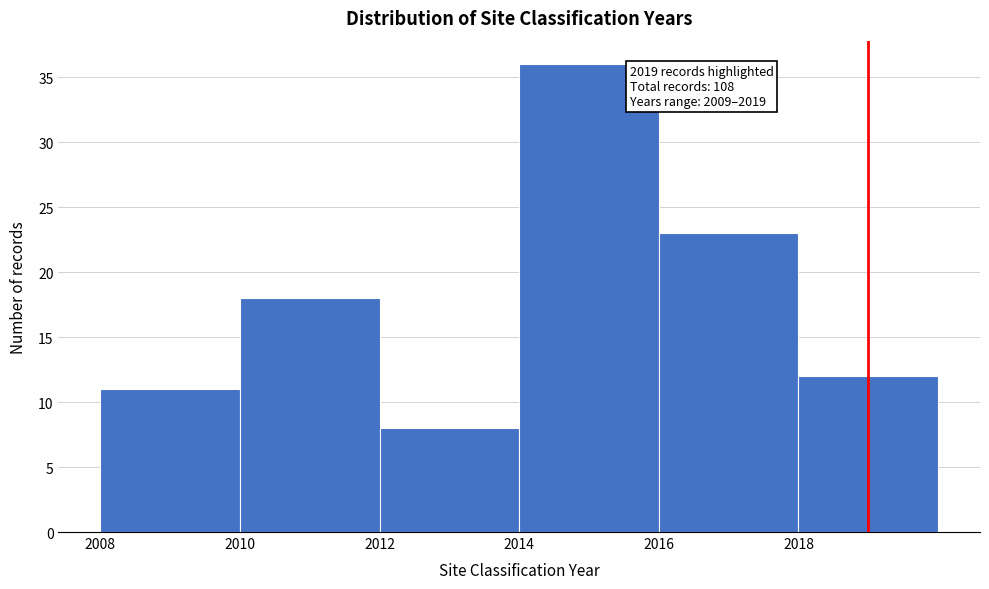

Over which range of the x-axis is the bar tallest?

2014 to 2016